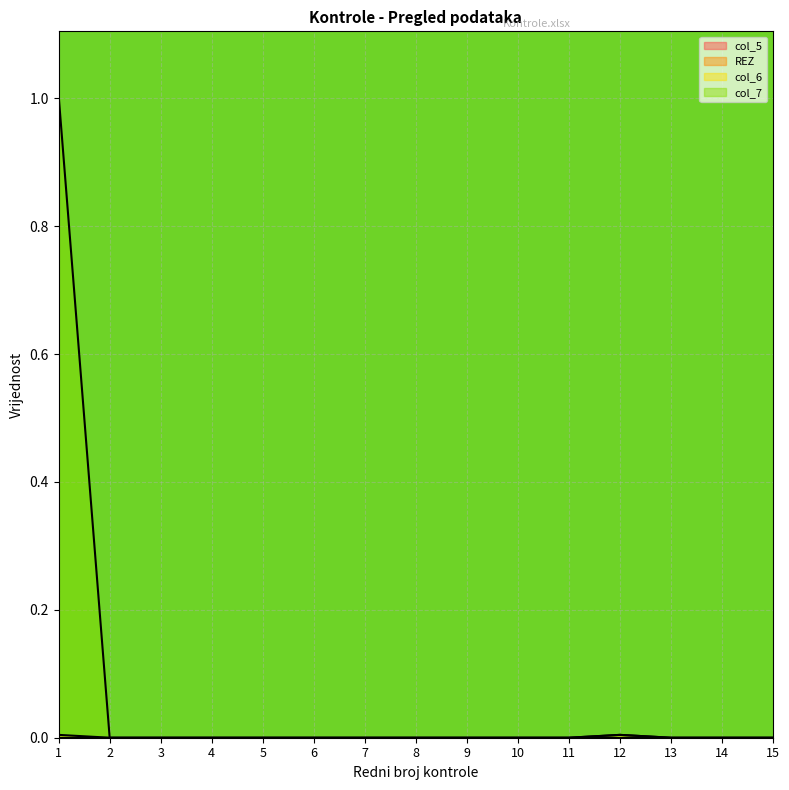

At 10, list the series in order from largest to smallest.

col_6, col_7